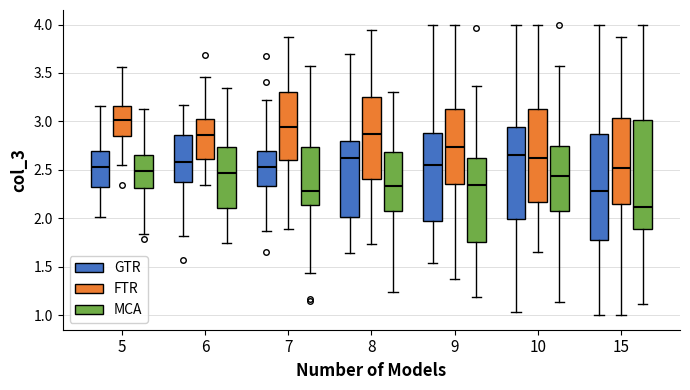

Where does the lower whisker of the box for 6 (MCA) end on the y-axis? The values are not printed on the chart, so give them approximately, as read against the axis.

1.75